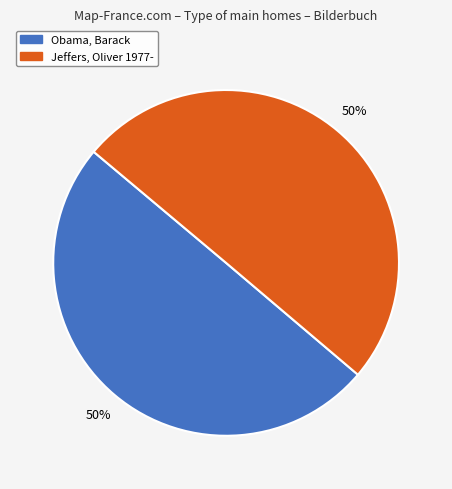

True or false: Obama, Barack accounts for 50% of the total.

True